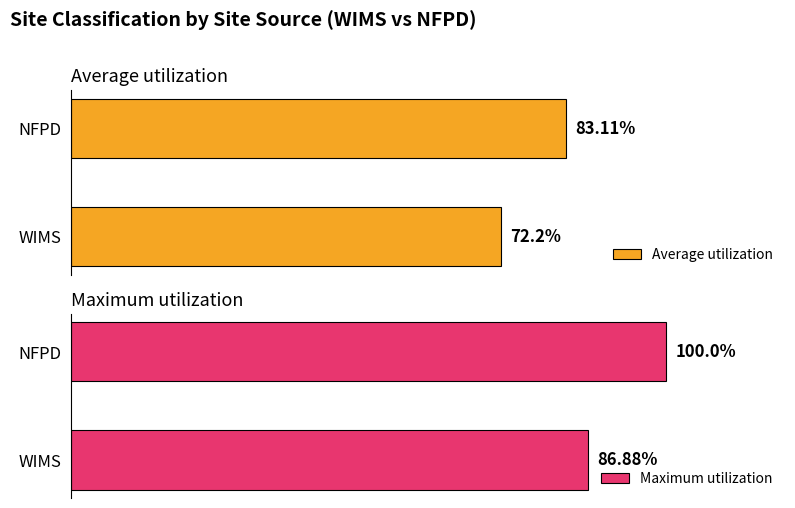

Rank the series by their average value, from highest to lowest.

Maximum utilization, Average utilization